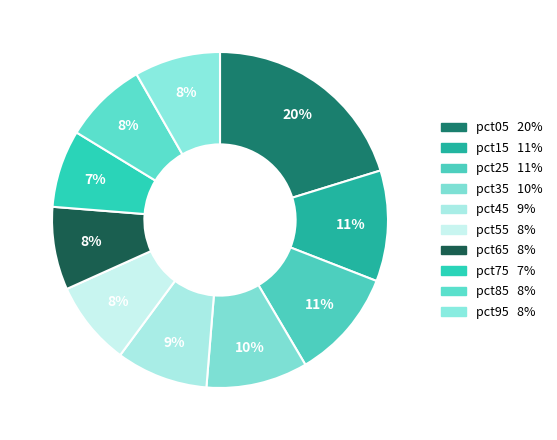

How many slices are in this pie chart?

10